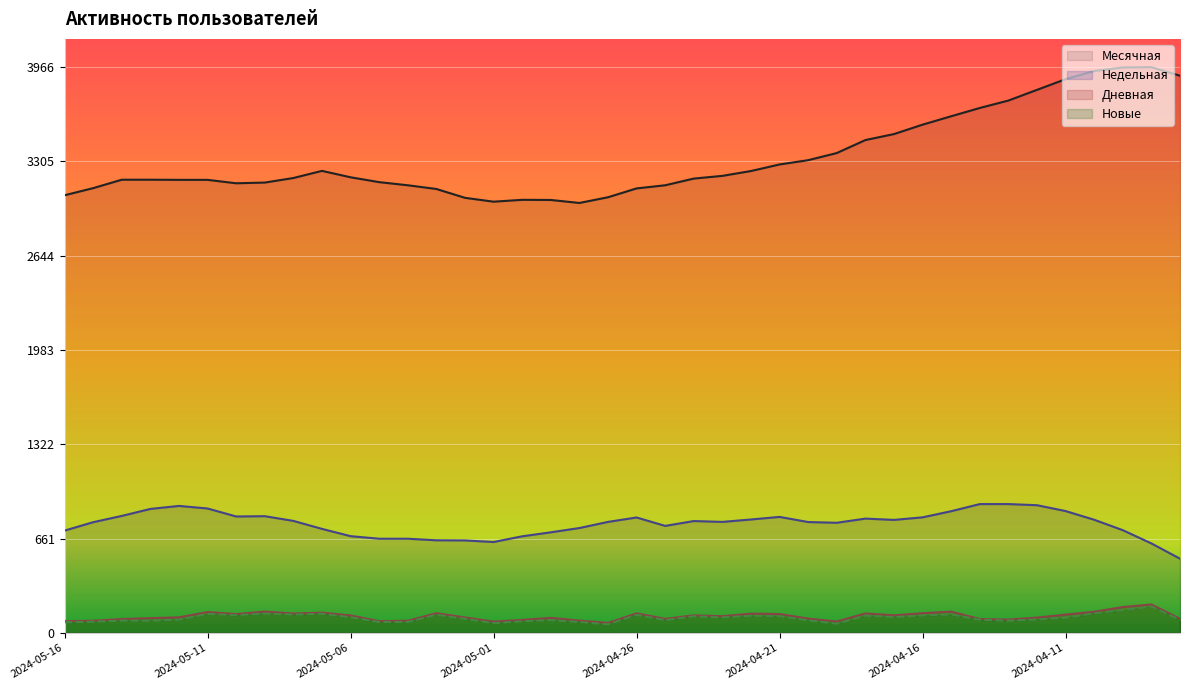

How many lines are shown in the chart?

4